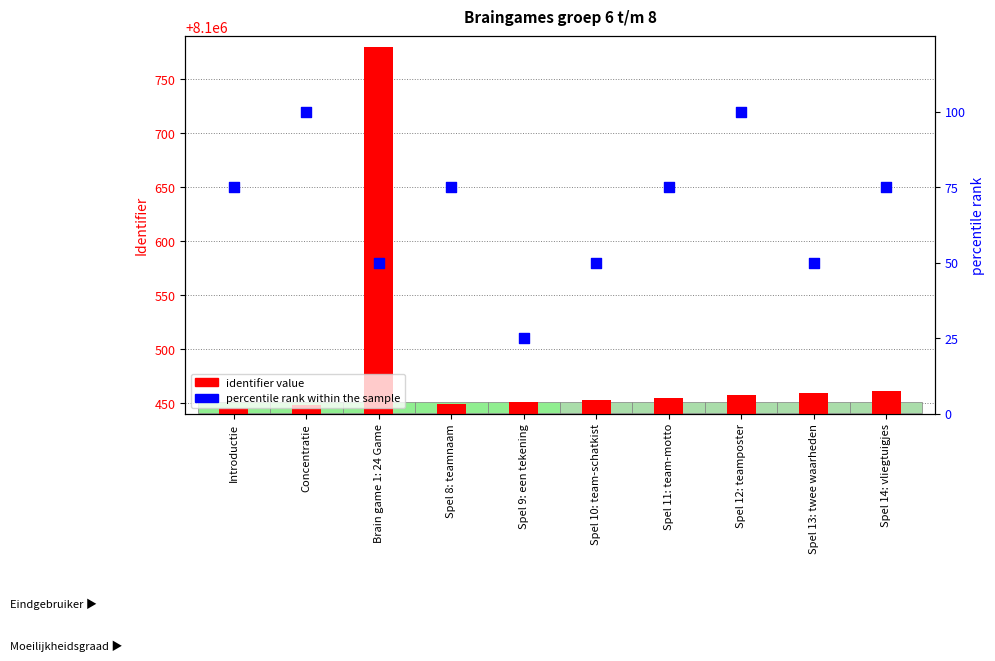

Which series reaches the maximum Y coordinate?

identifier value